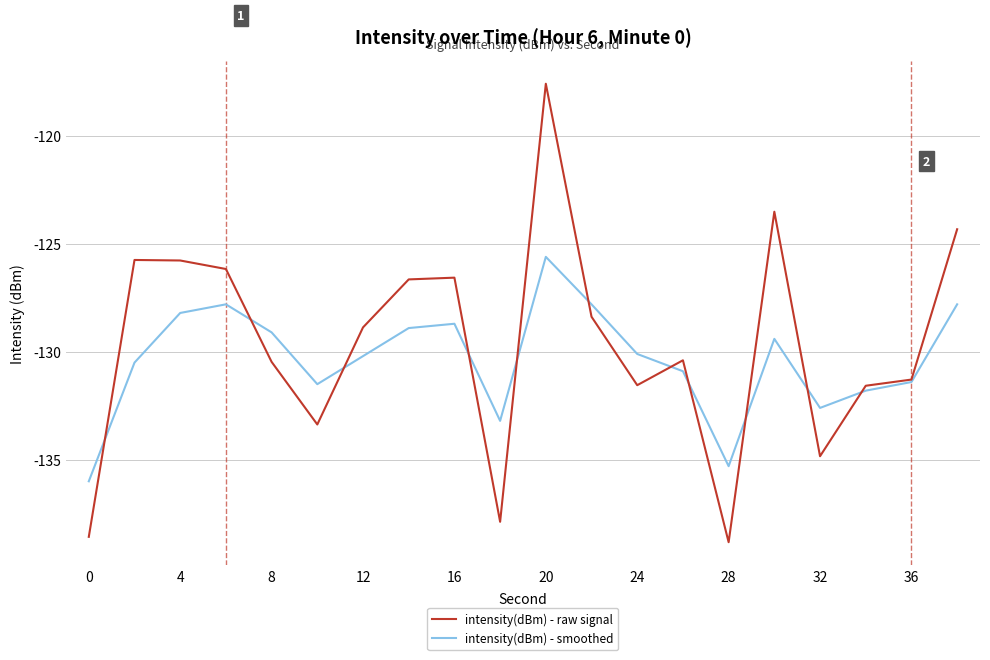

Rank the series by their maximum value, from highest to lowest.

intensity(dBm) - raw signal, intensity(dBm) - smoothed